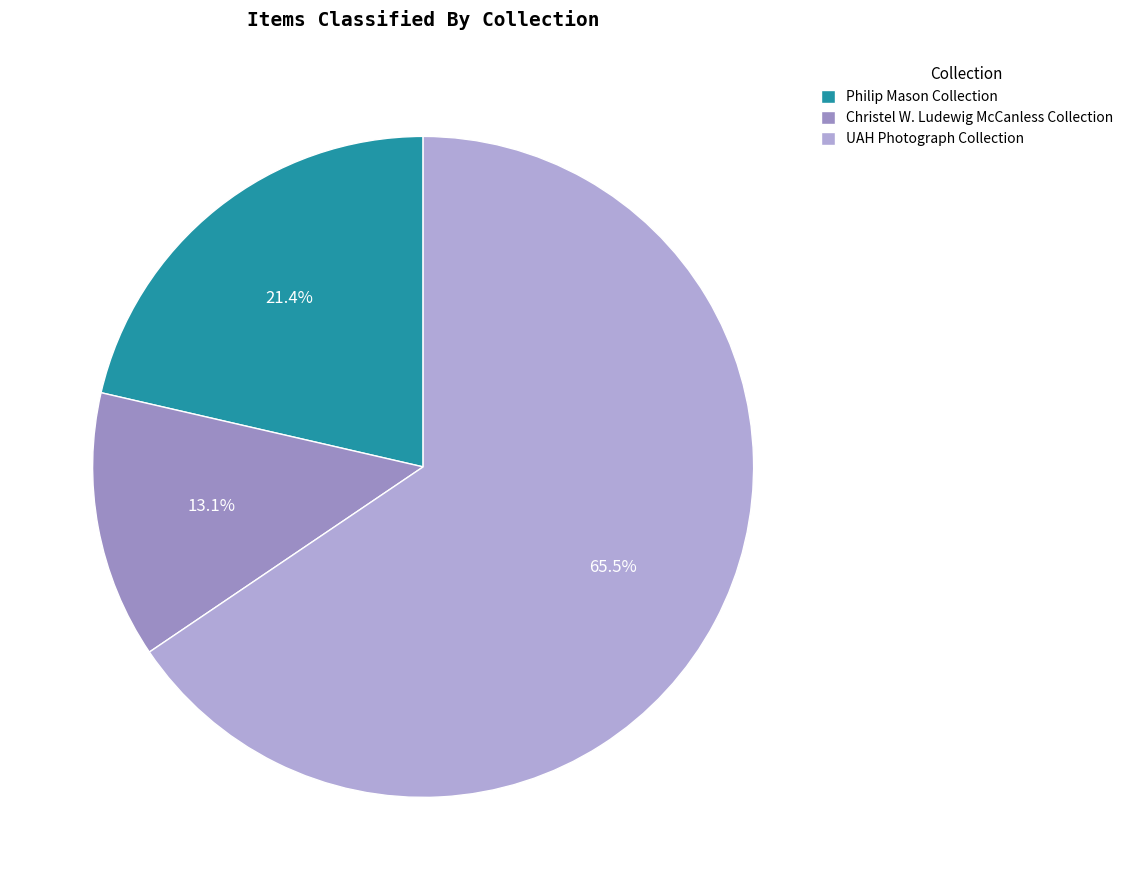

To the nearest percent, what is the combined percentage of Christel W. Ludewig McCanless Collection and UAH Photograph Collection?

79%